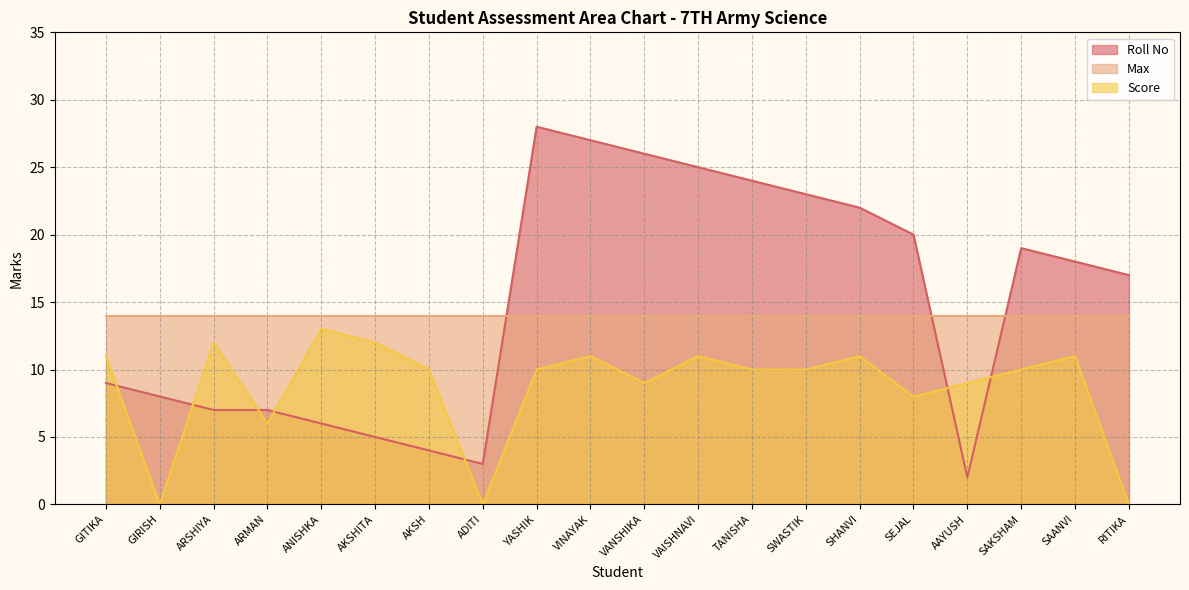

Rank the series at TANISHA from lowest to highest value.

Score, Max, Roll No